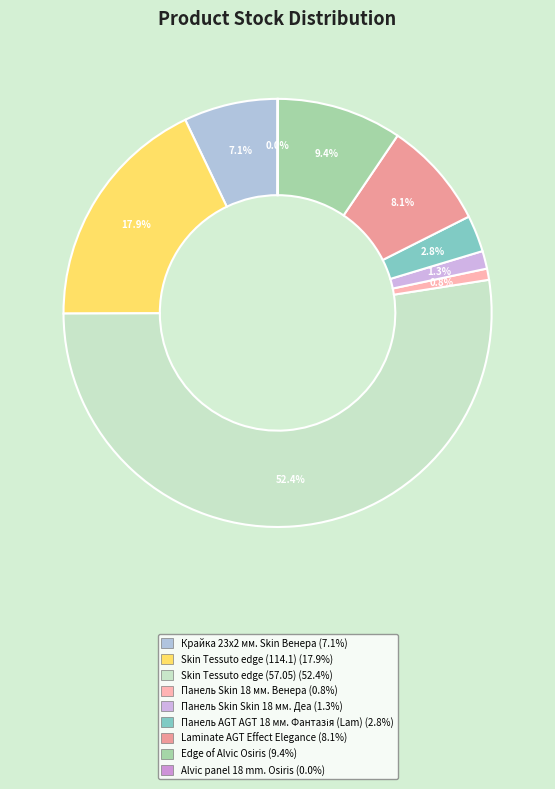

Count the number of slices in the pie.

9